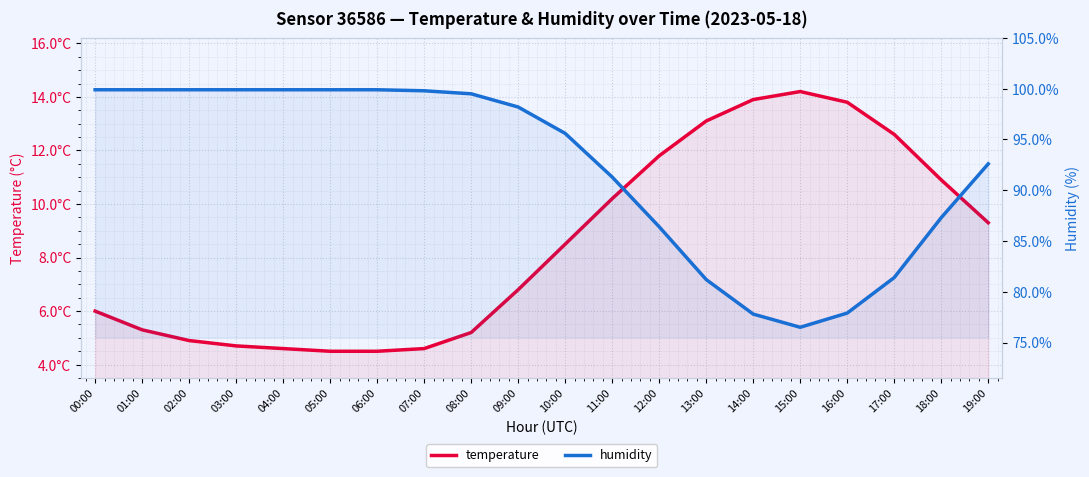

How many values in the humidity series are below 98?

10